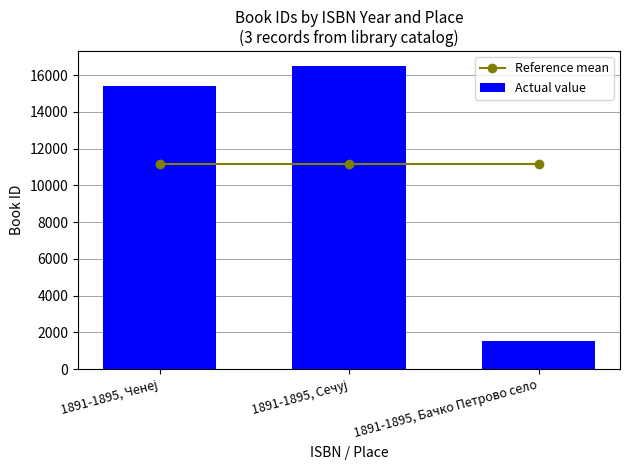

Reading left to right, transcribe all the data shown in this chart.

Reference mean: 11150.3	11150.3	11150.3
Actual value: 15429.0	16475.0	1547.0